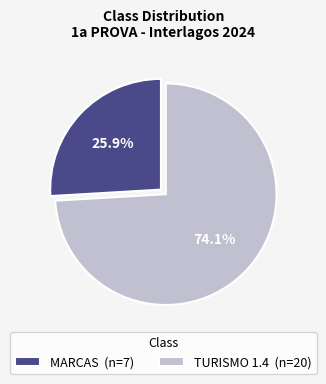

What is the smallest slice in the pie chart?

MARCAS